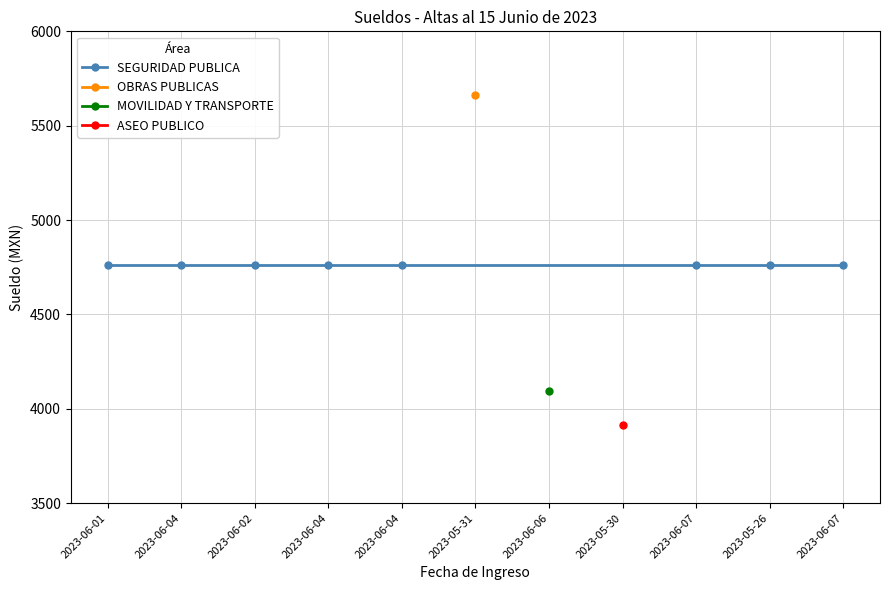

Reading right to left, what are all the values shown in this chart?

2023-06-07=4759.4	2023-05-26=4759.4	2023-06-07=4759.4	2023-05-30=3914.0	2023-06-06=4094.1	2023-05-31=5665.0	2023-06-04=4759.4	2023-06-04=4759.4	2023-06-02=4759.4	2023-06-04=4759.4	2023-06-01=4759.4